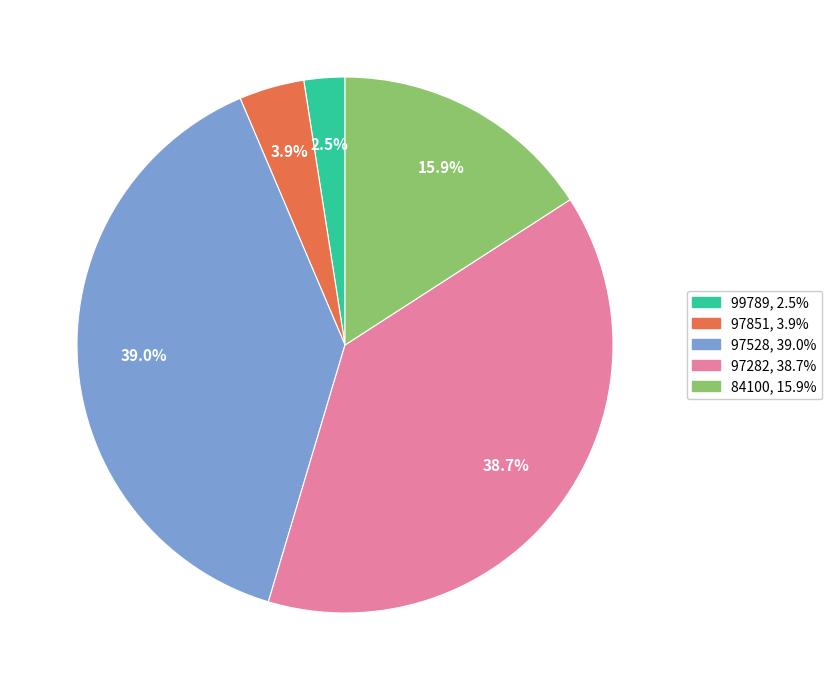

Which slice is the smallest?

99789